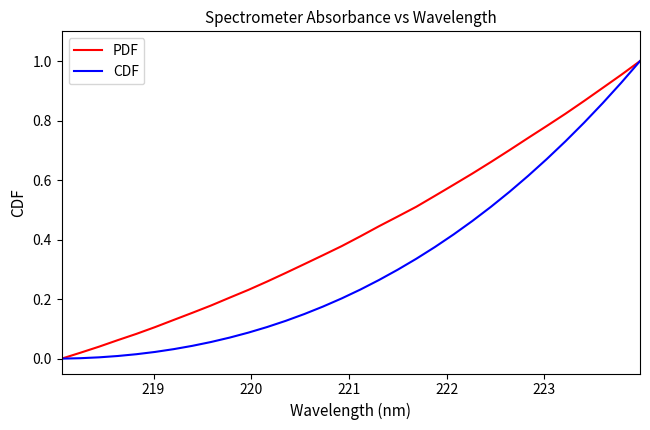

Which series has the largest total across all categories?

PDF